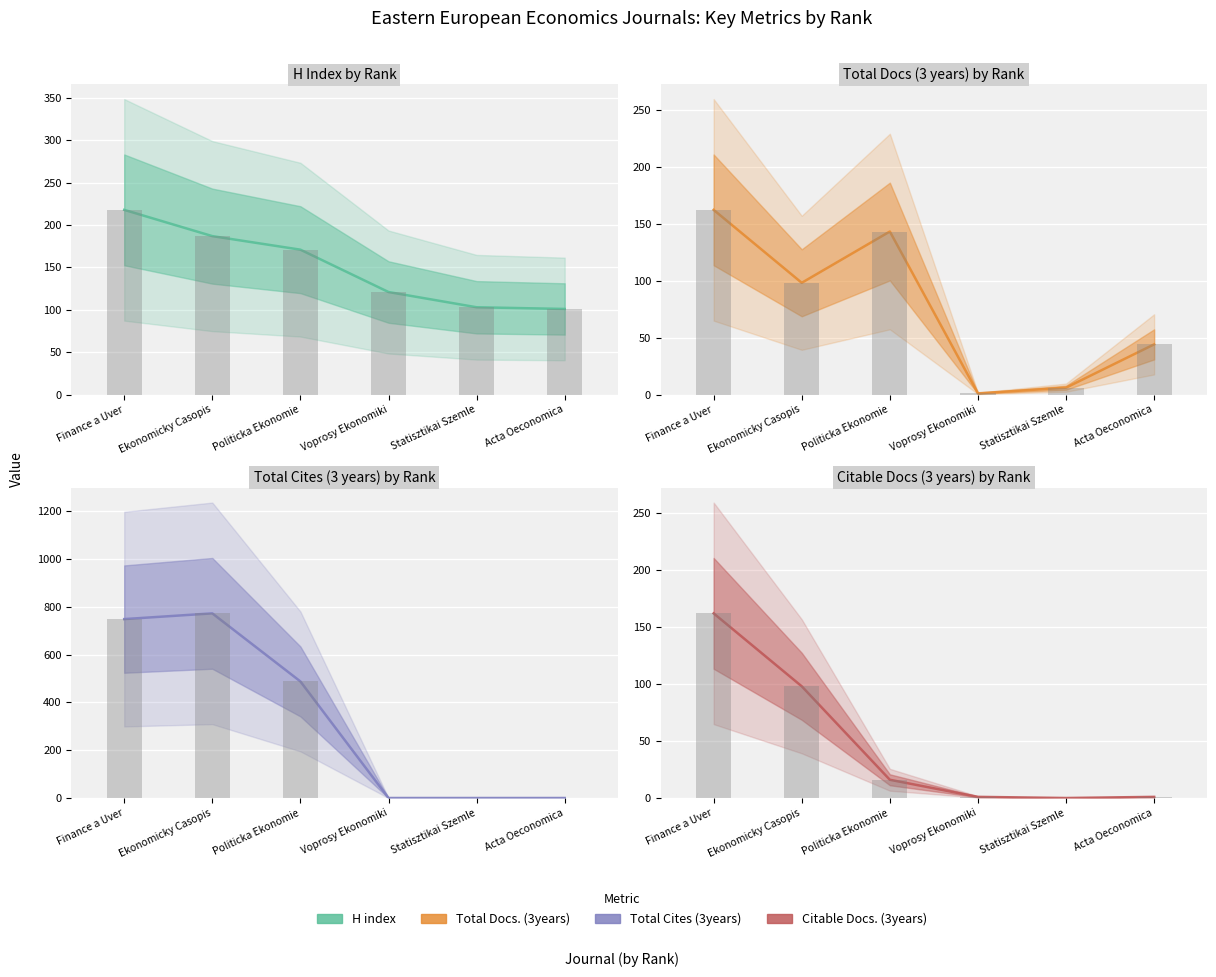

What is the value of the H index bar at the 5th from the left?

103